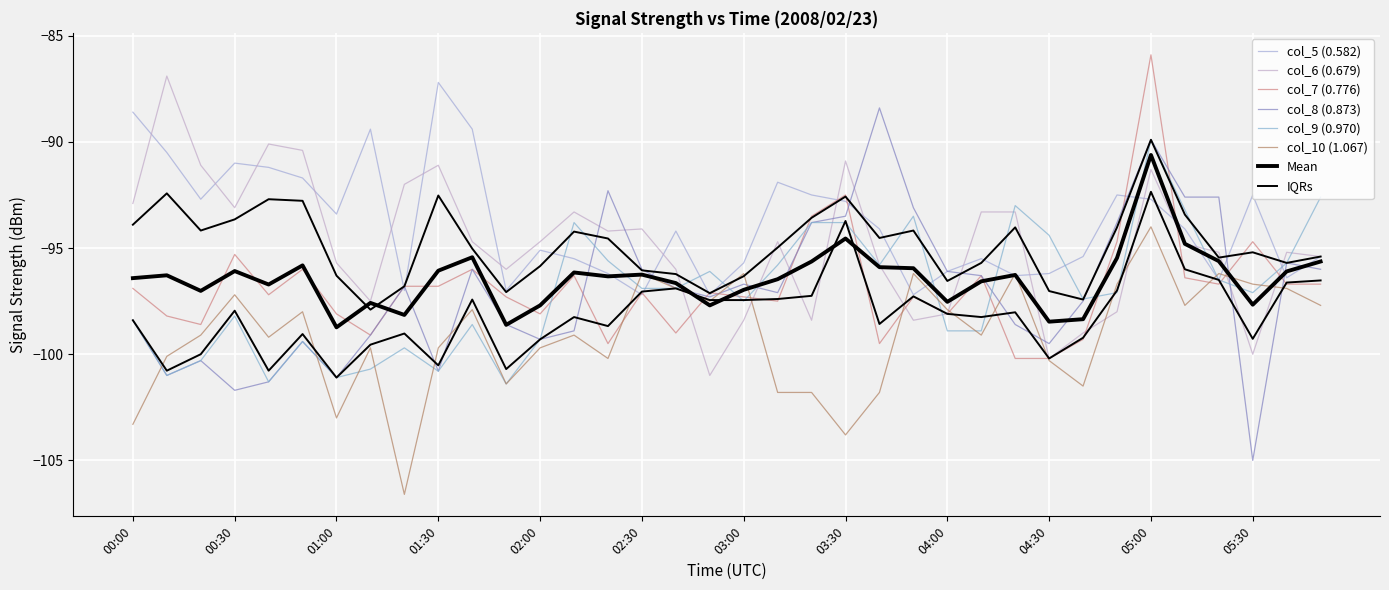

Between 05:10 and 03:00, which is larger?

05:10